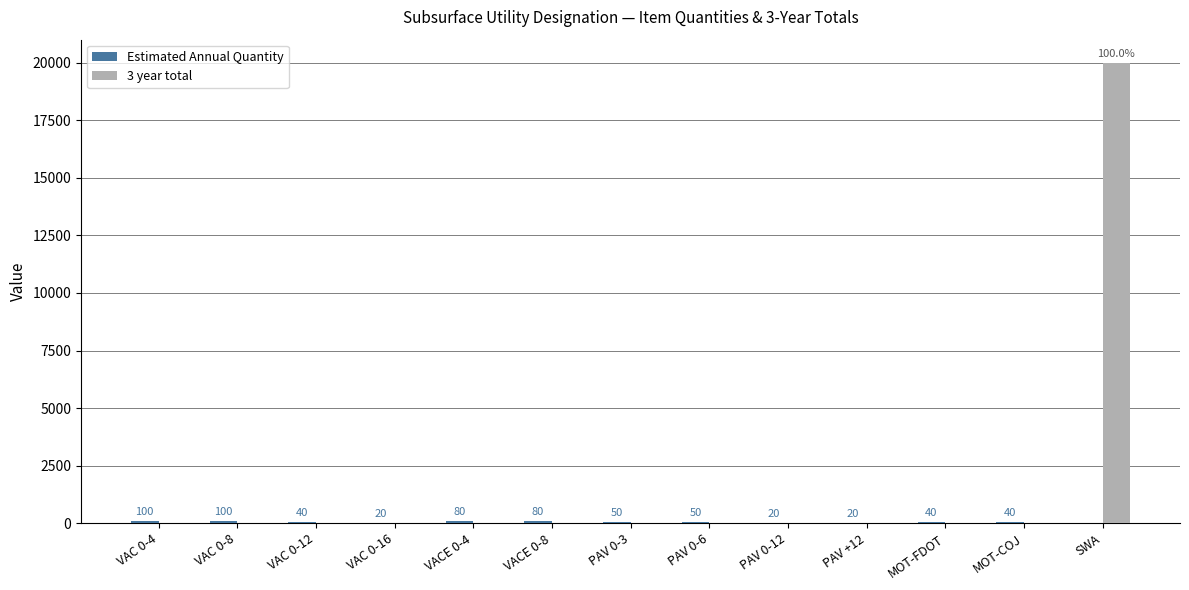

What is the spread (max minus min) of values at VAC 0-16?

20